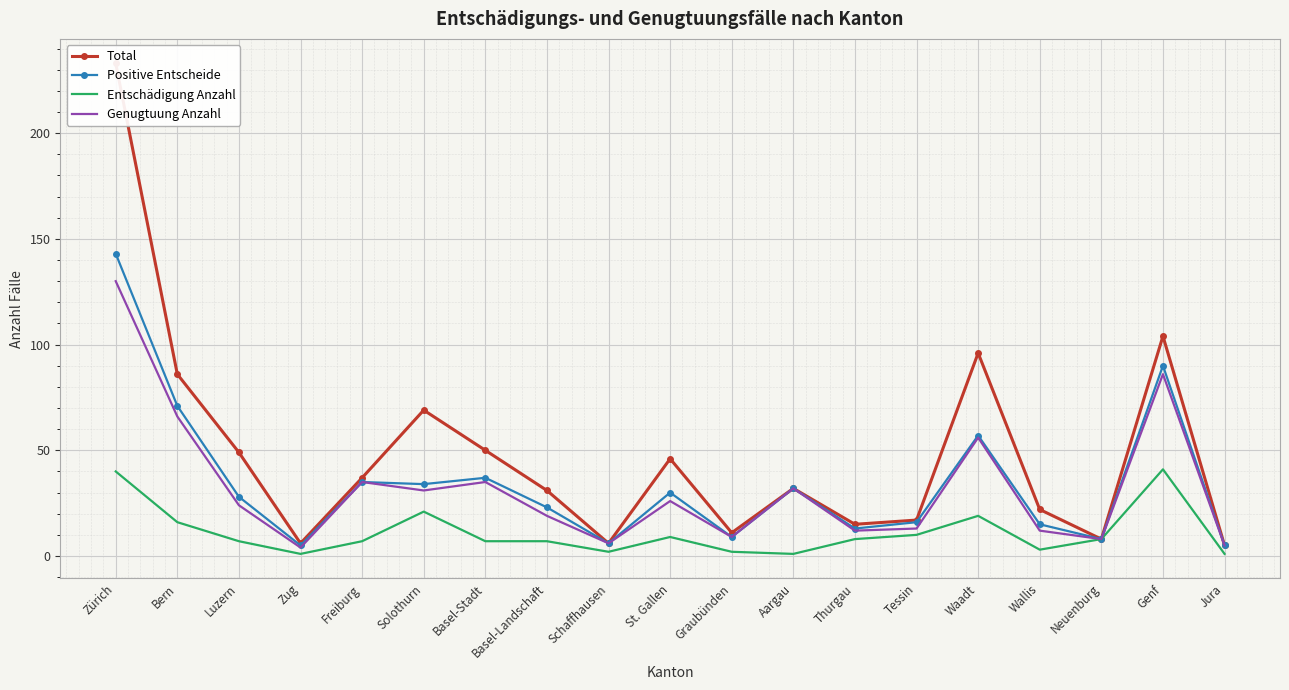

At Waadt, list the series in order from largest to smallest.

Total, Positive Entscheide, Genugtuung Anzahl, Entschädigung Anzahl